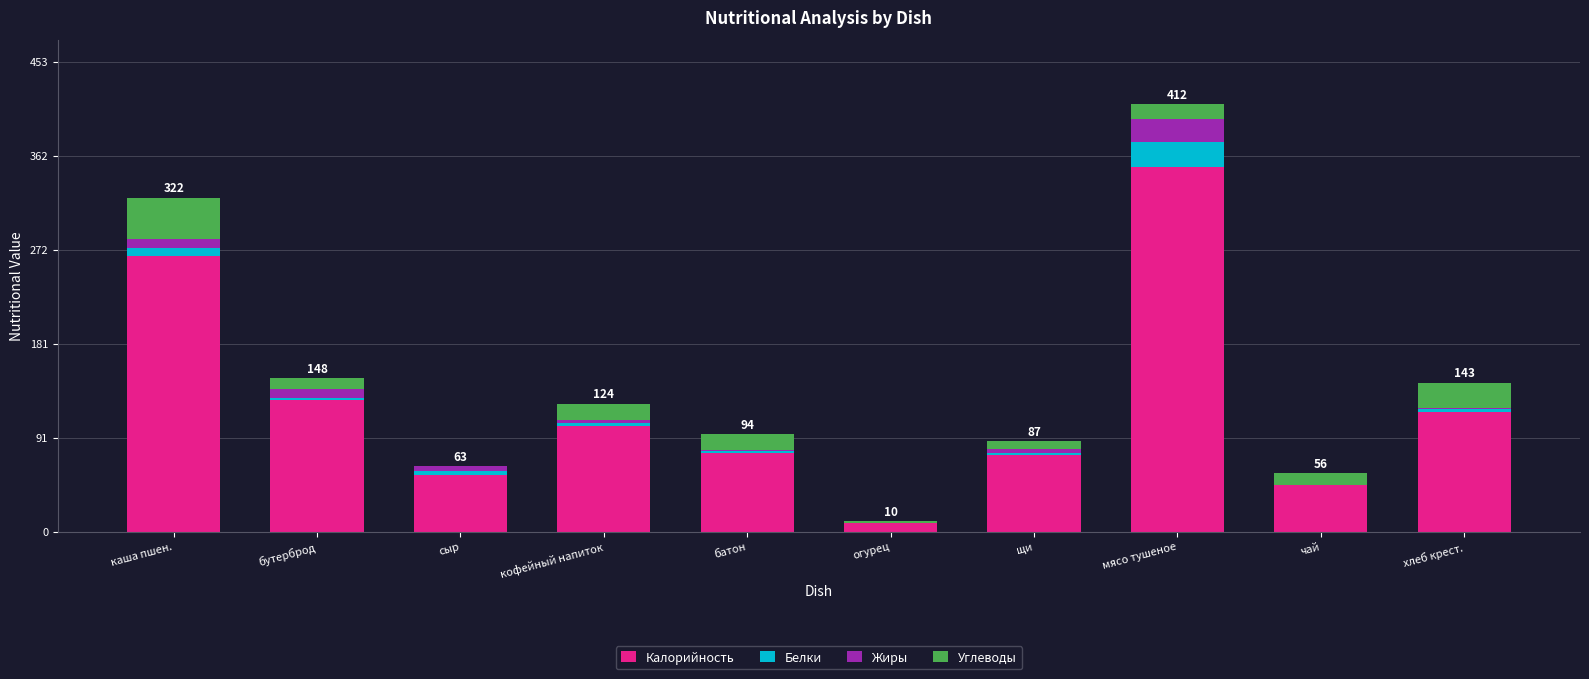

At which category is the sum across all series the highest?

мясо тушеное